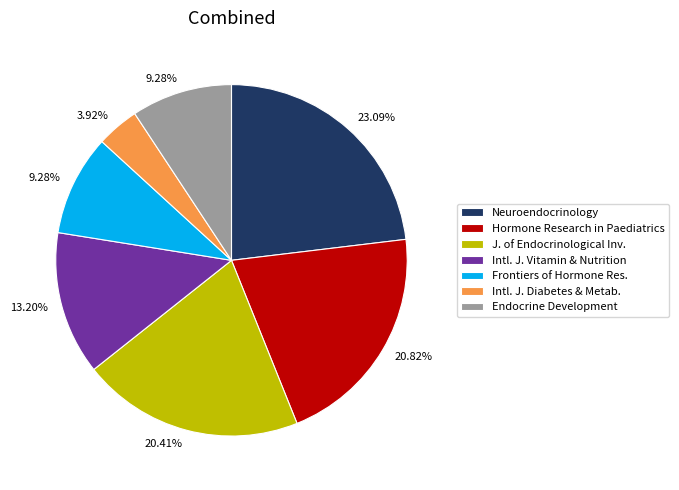

Is there a majority slice in this chart?

No